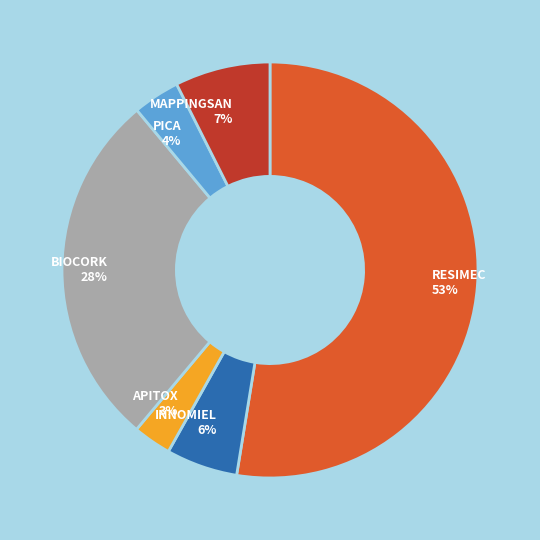

True or false: BIOCORK accounts for 28% of the total.

True